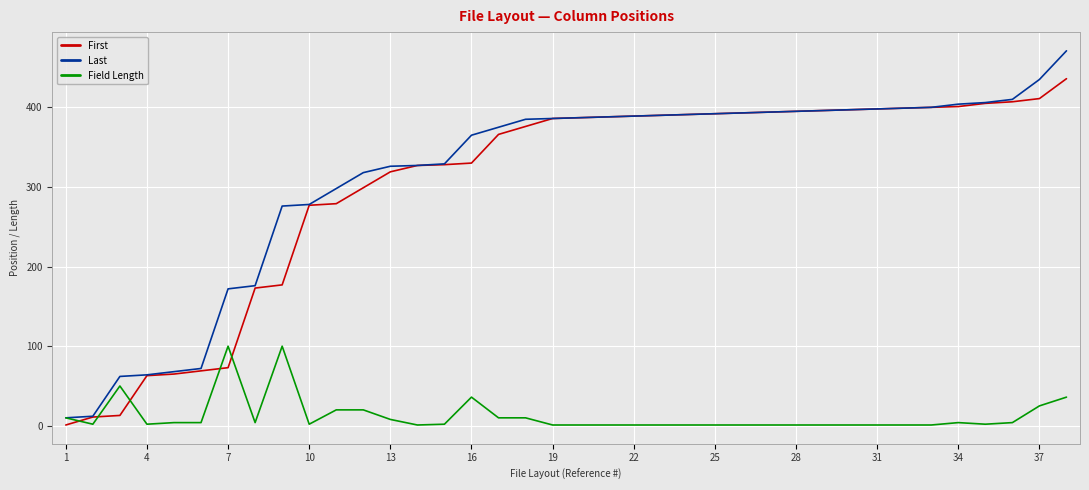

What is the sum of all Last values?

11934